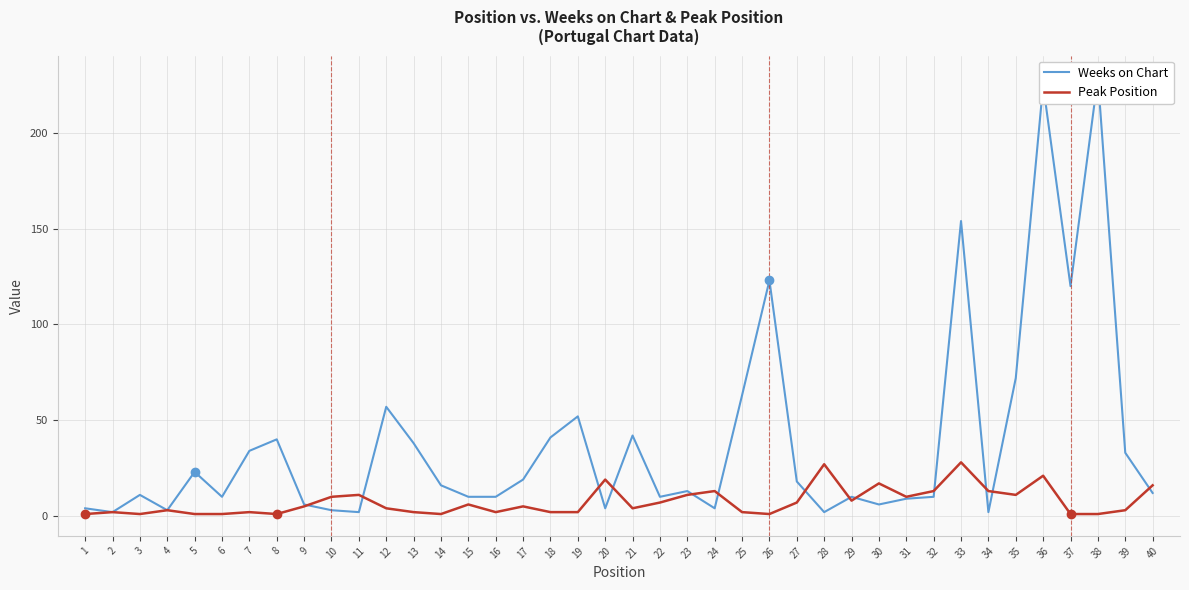

What is the difference between the second highest and second lowest values in the Weeks on Chart series?

223